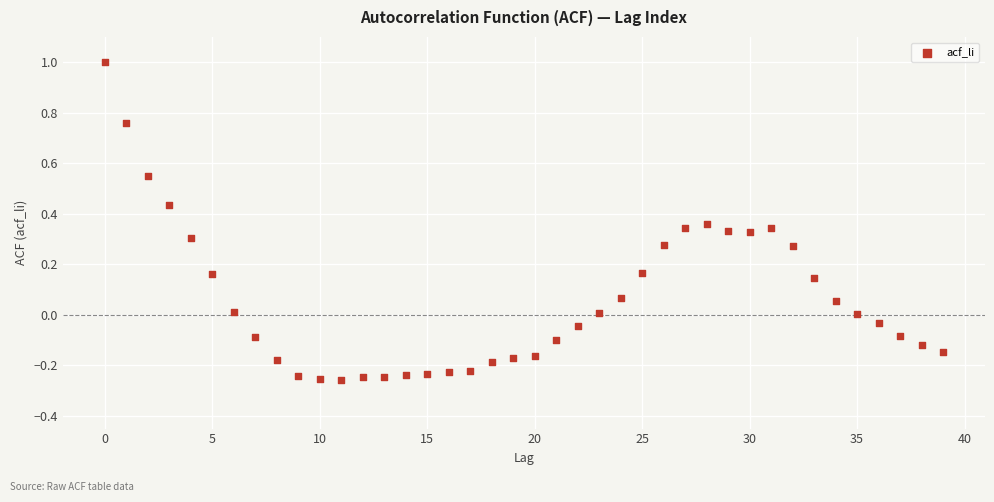

What is the range of Y values (max minus min)?

1.3